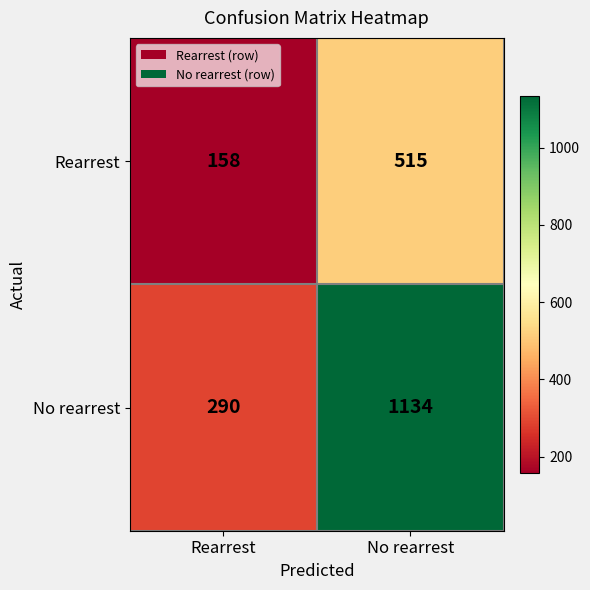

Which series changed the most between Rearrest and No rearrest?

No rearrest